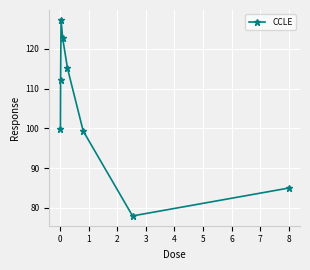

What is the sum of all values?

839.6